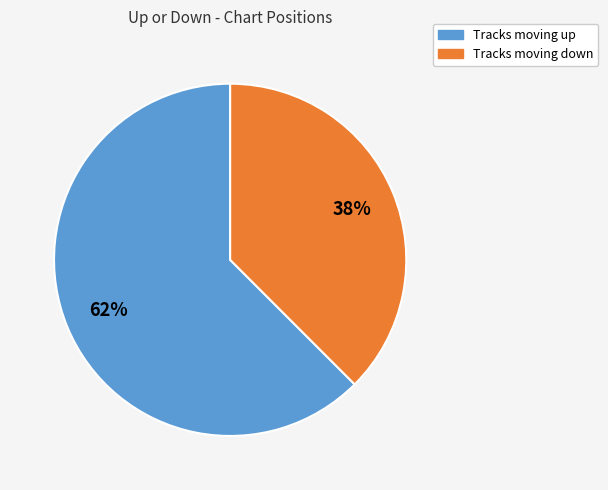

To the nearest percent, what is the average slice percentage?

50%